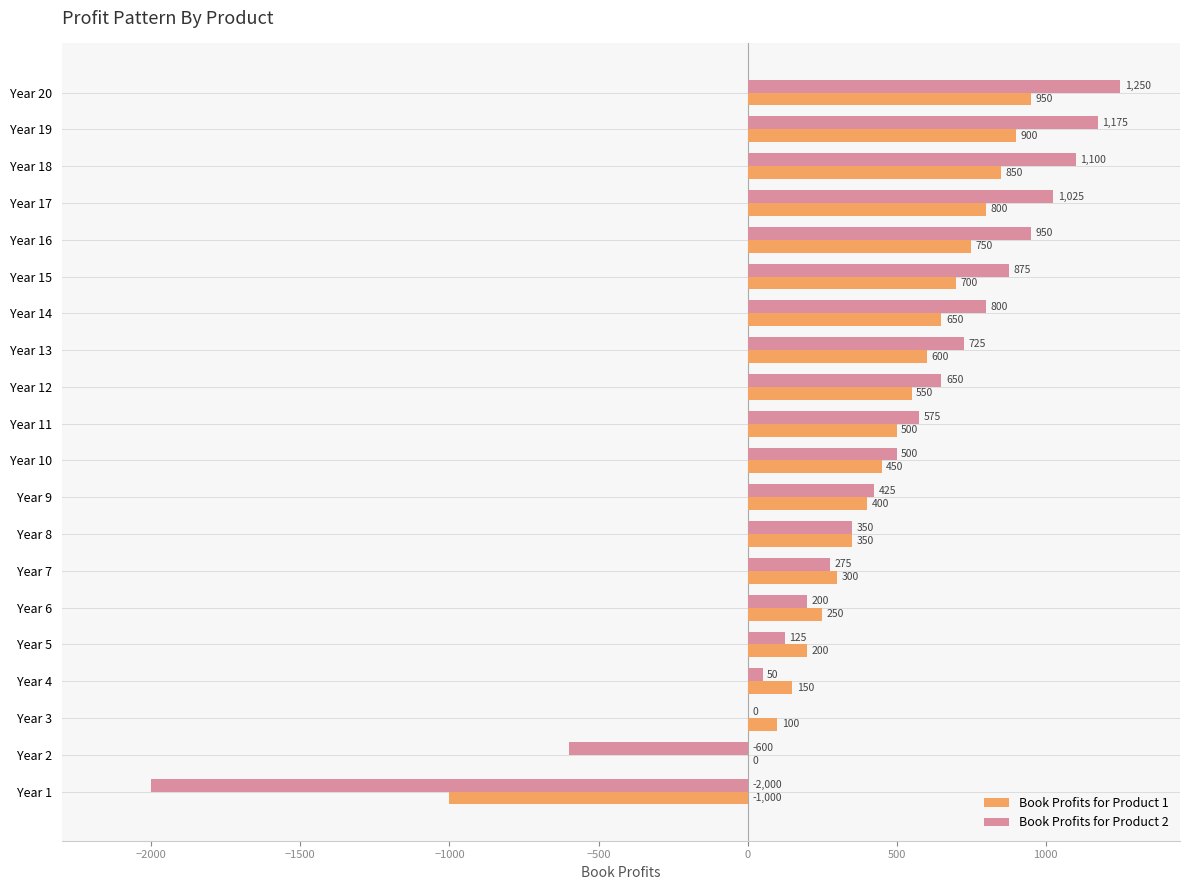

At which label is Book Profits for Product 2 closest to -375?

Year 2